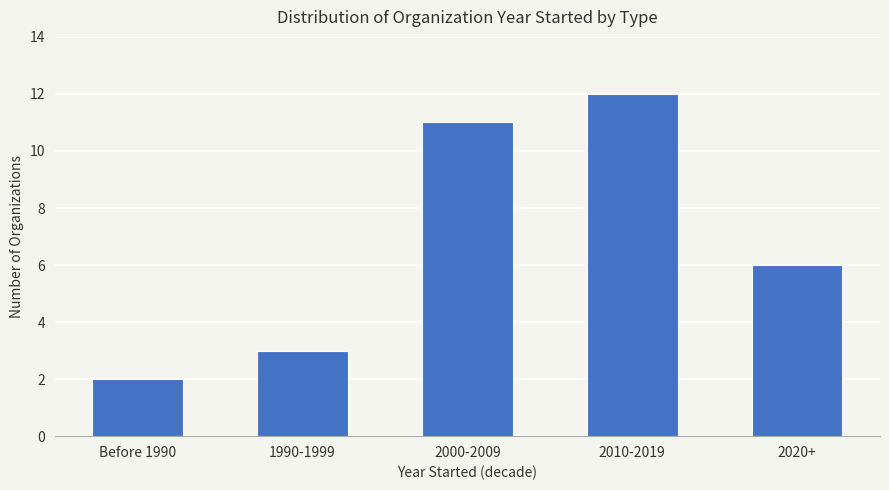

Reading left to right, list all the values displayed in this chart.

Before 1990=2	1990-1999=3	2000-2009=11	2010-2019=12	2020+=6